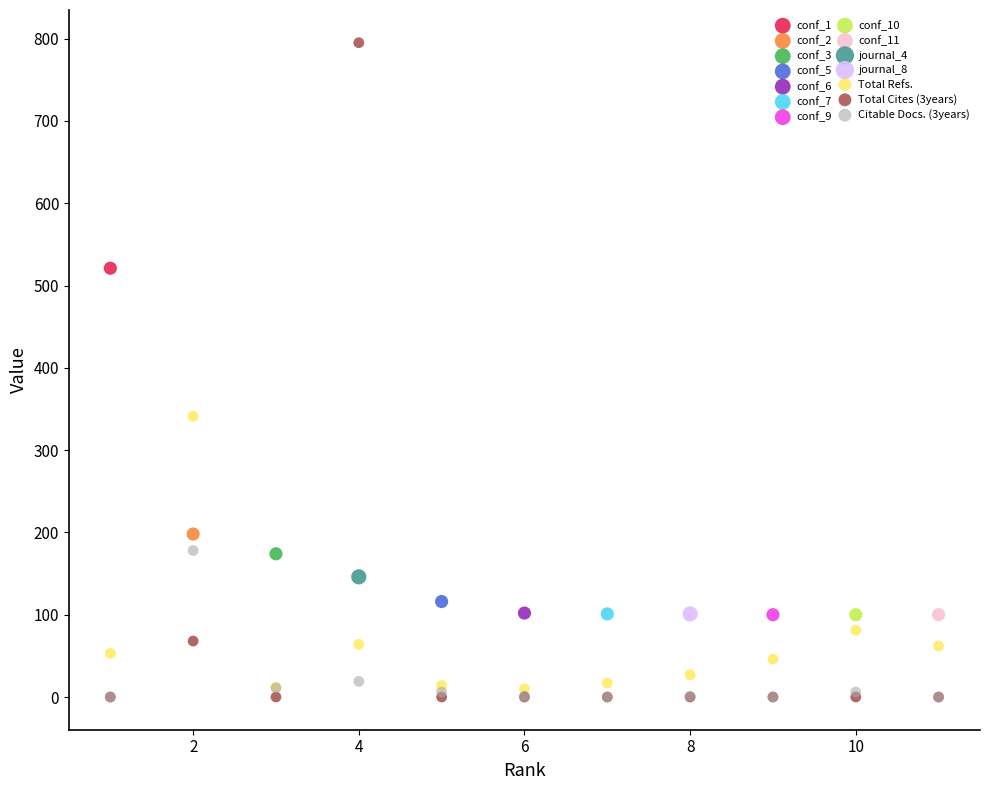

What are all the series names shown in the legend?

conf_1, conf_2, conf_3, conf_5, conf_6, conf_7, conf_9, conf_10, conf_11, journal_4, journal_8, Total Refs., Total Cites (3years), Citable Docs. (3years)